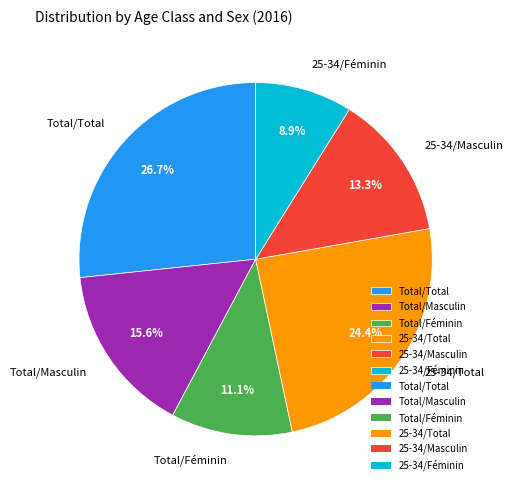

To the nearest percent, what percentage of the pie is Total/Total?

27%